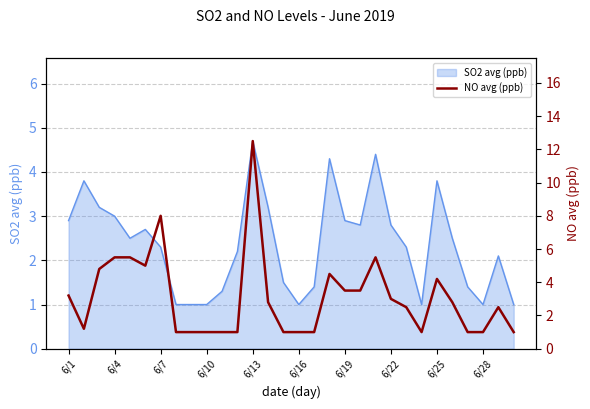

How many data points are less than 2?

13